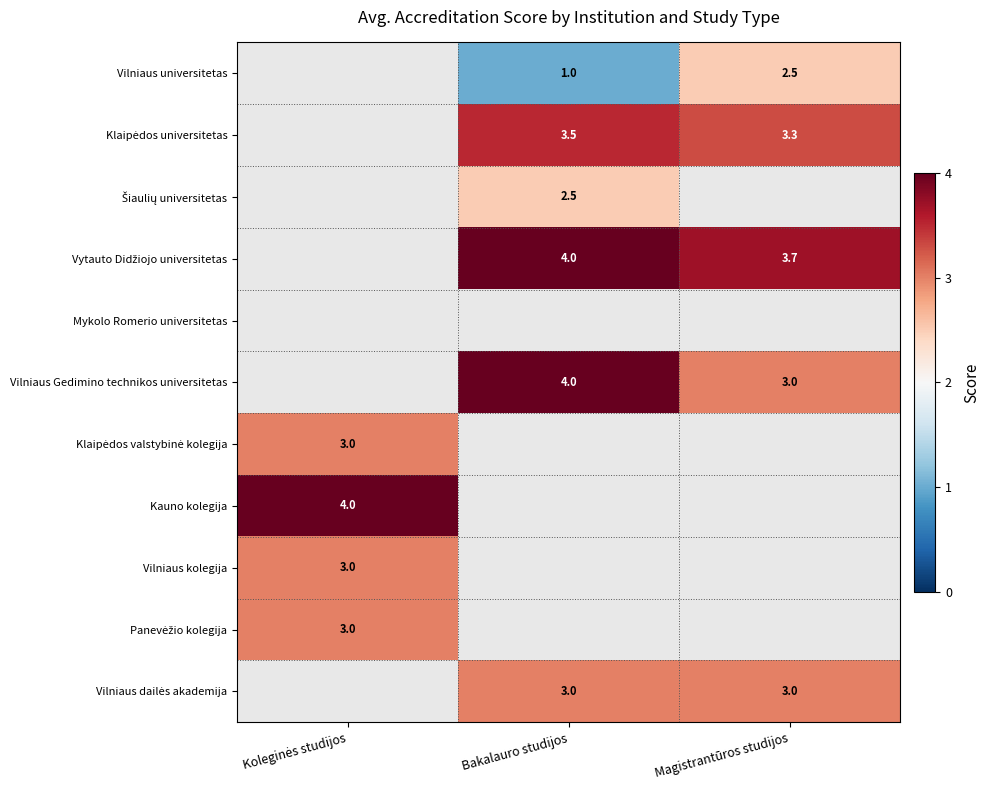

Is it true that Vilniaus Gedimino technikos universitetas equals 4.0 at Bakalauro studijos?

True